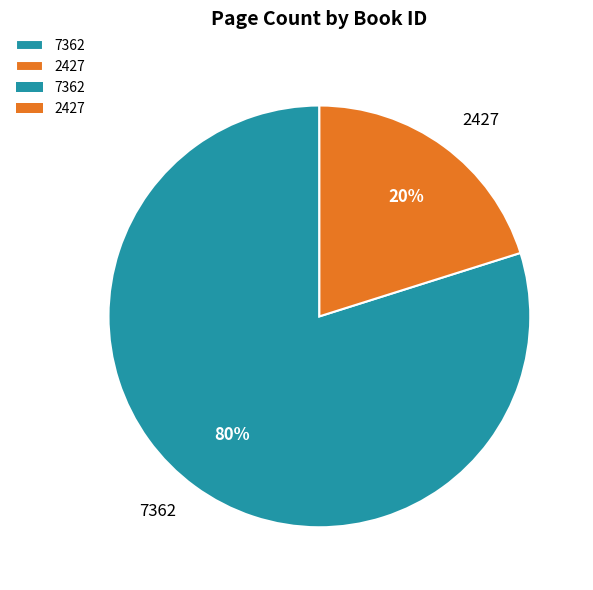

Between 7362 and 2427, which is larger?

7362